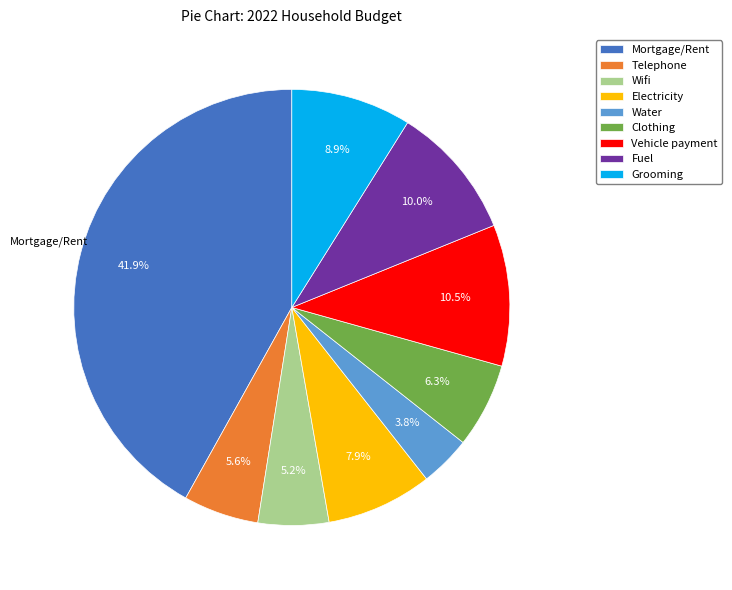

To the nearest percent, what is the difference between the Grooming and Mortgage/Rent slice percentages?

33%